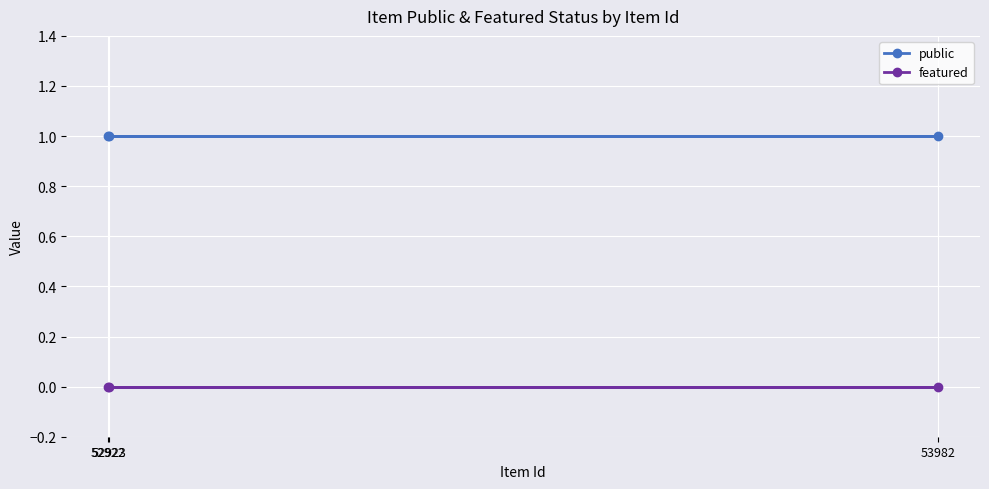

Does the chart display data point markers on the line(s)?

Yes